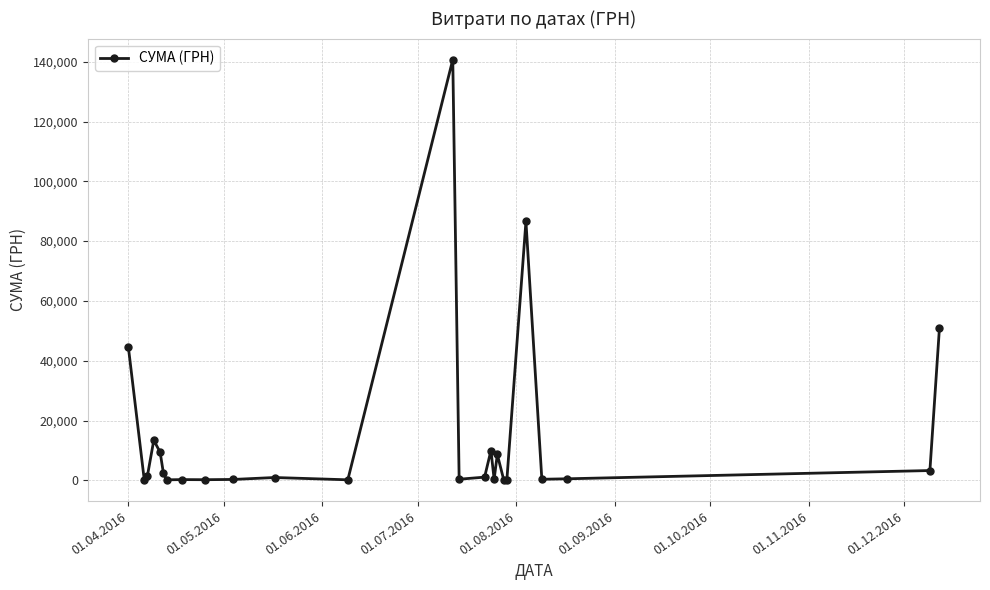

What is the difference between the second highest and minimum values?

86491.5